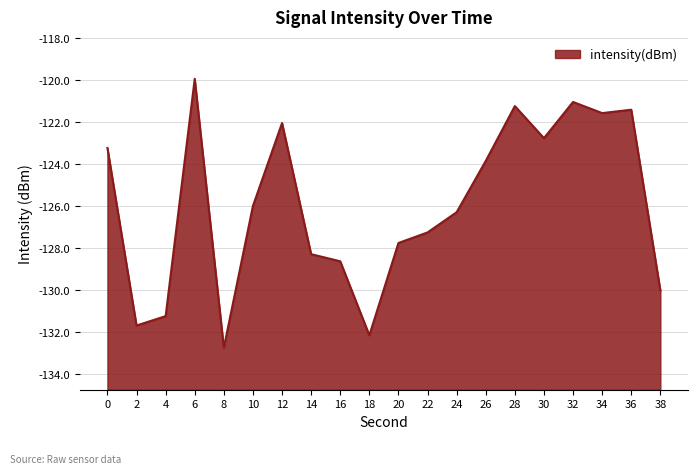

What is the difference between the second highest and minimum values?

11.7